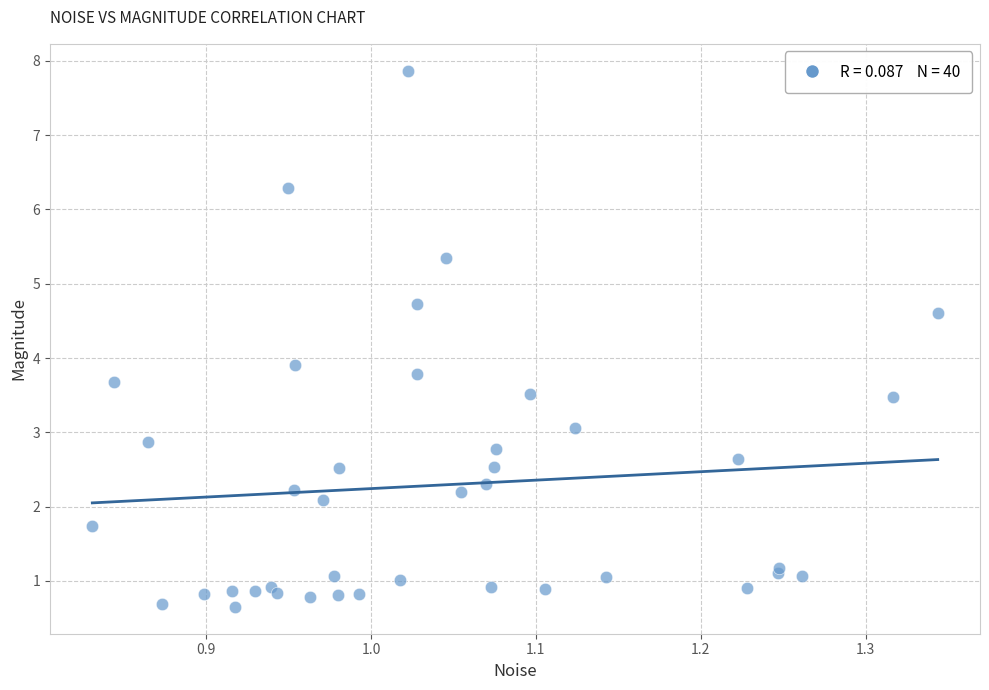

What Y value in the scatter plot is closest to 4?

3.9